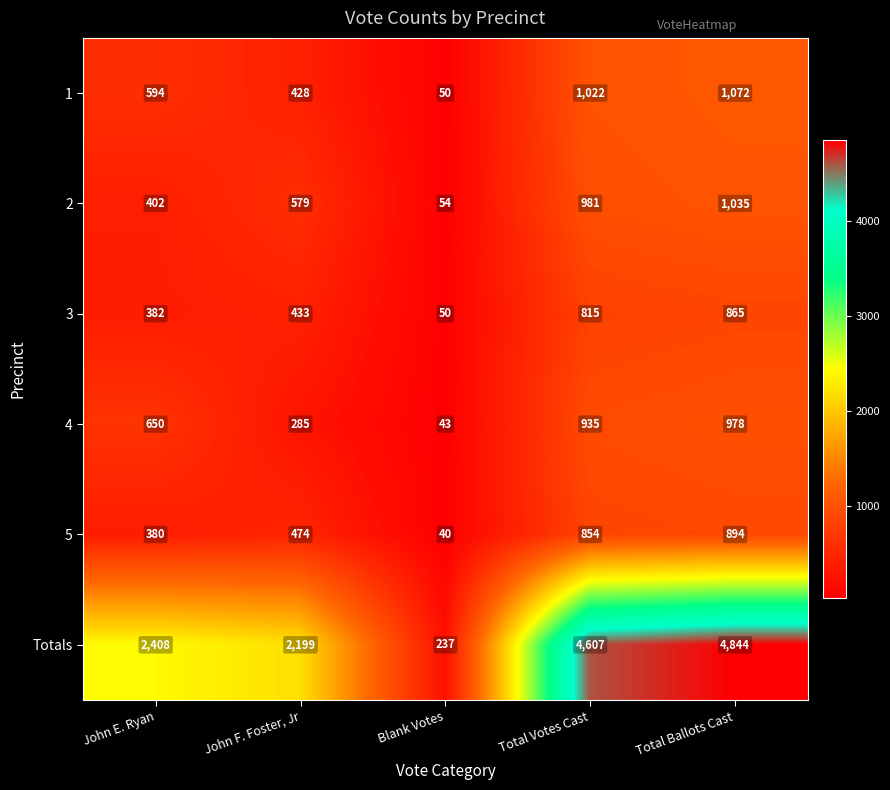

Where is Totals nearest to the value 2540?

John E. Ryan